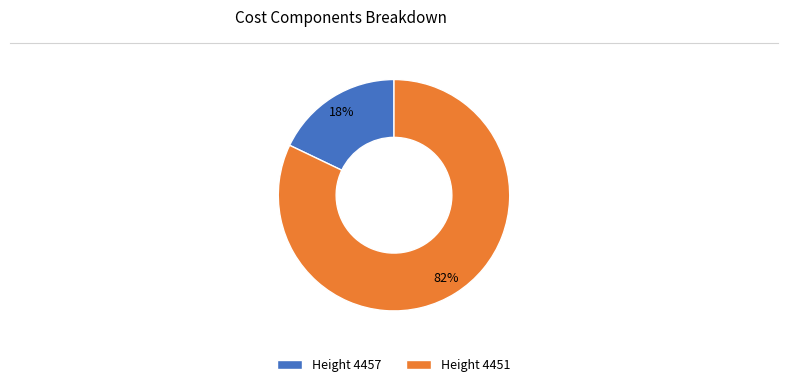

Which category accounts for the majority?

Height 4451